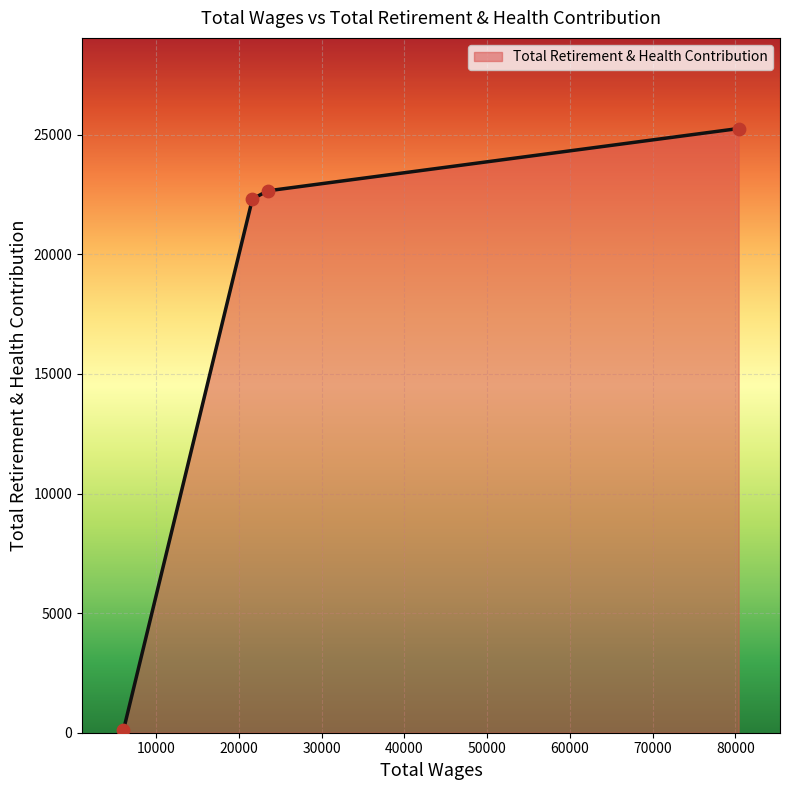

What is the sum of all values?

70324